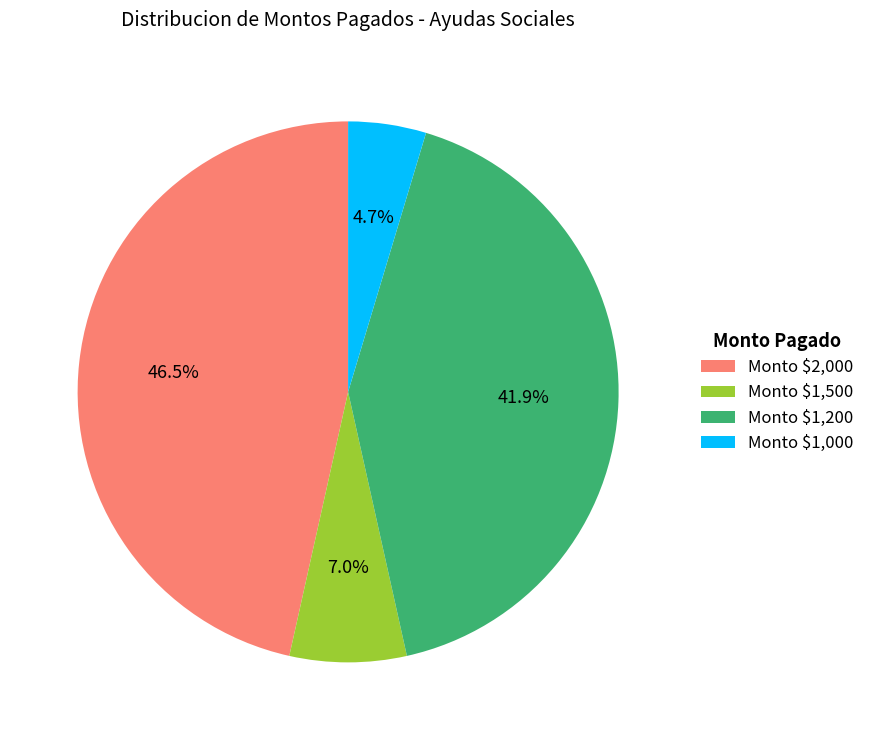

Which slice is the smallest?

Monto $1,000